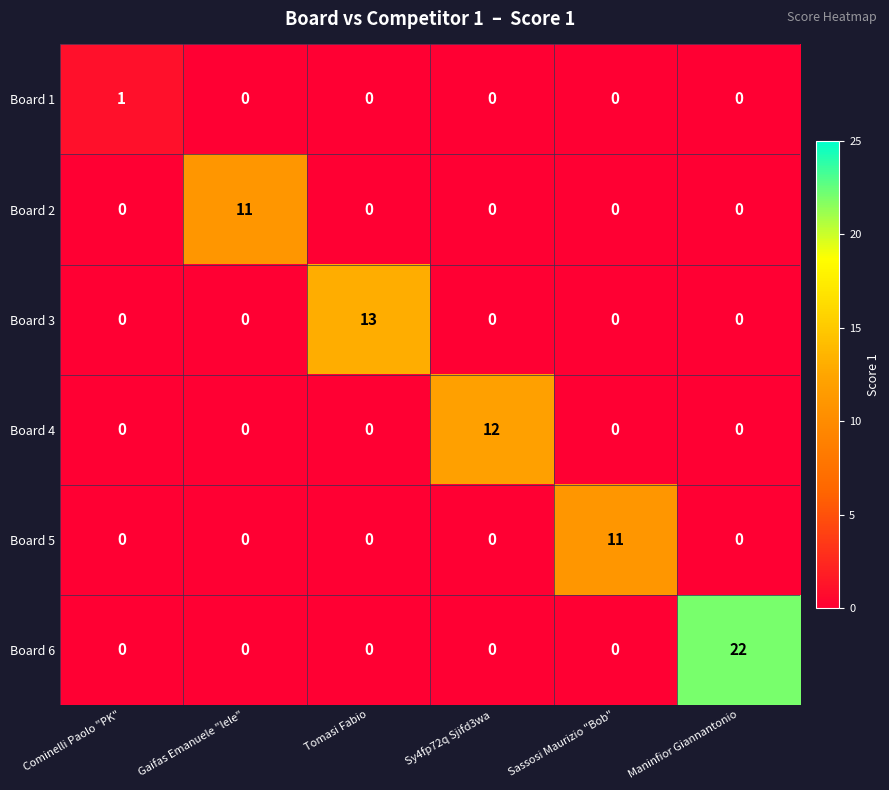

What is the sum of all Board 2 values?

11